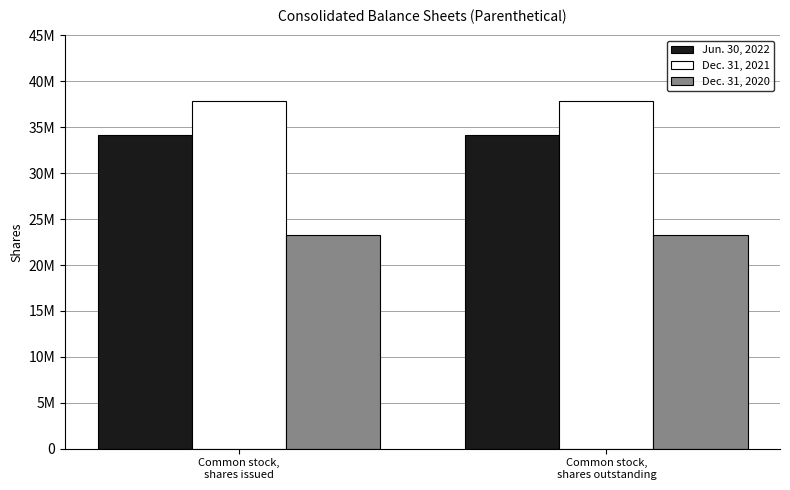

What is the label of the 1st bar from the left?

Common stock,
shares issued